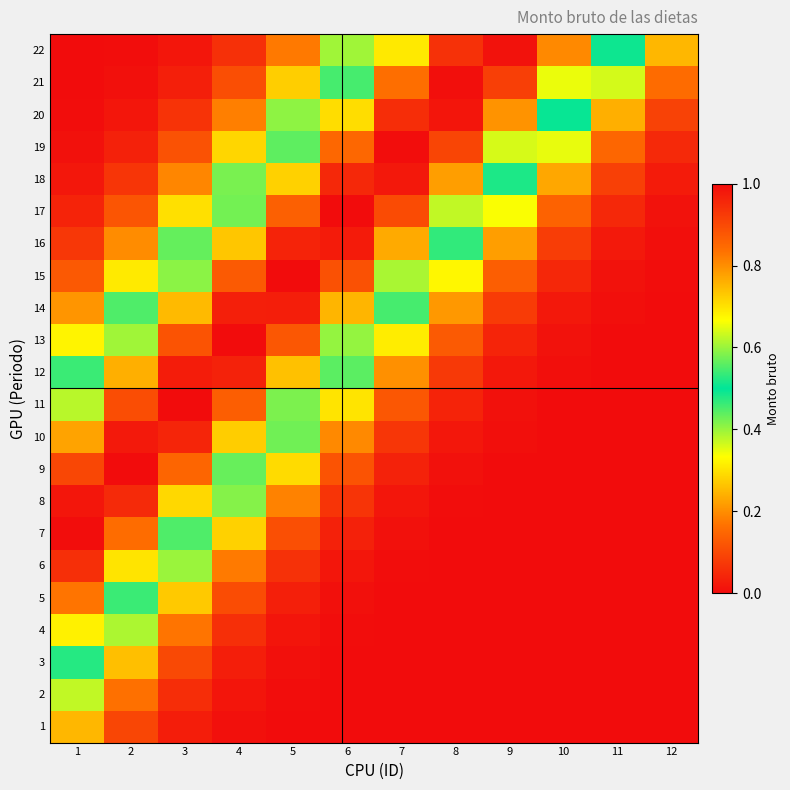

How many distinct data groups are displayed?

22